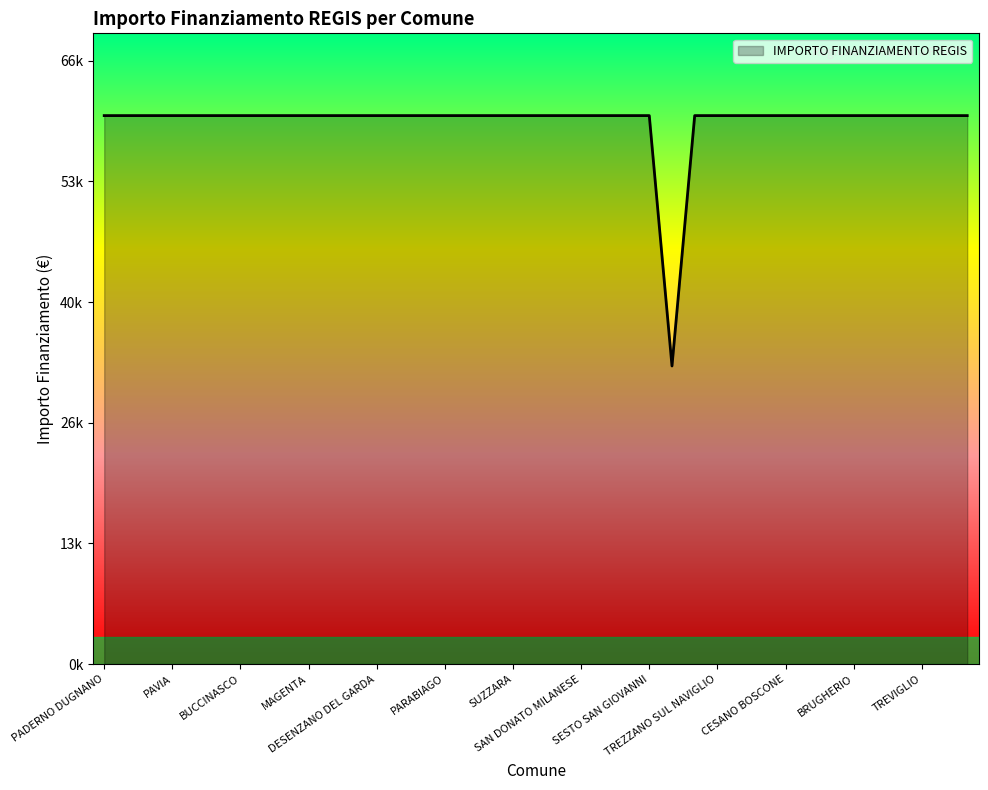

Reading left to right, what are all the values shown in this chart?

59966	59966	59966	59966	59966	59966	59966	59966	59966	59966	59966	59966	59966	59966	59966	59966	59966	59966	59966	59966	59966	59966	59966	59966	59966	32589	59966	59966	59966	59966	59966	59966	59966	59966	59966	59966	59966	59966	59966